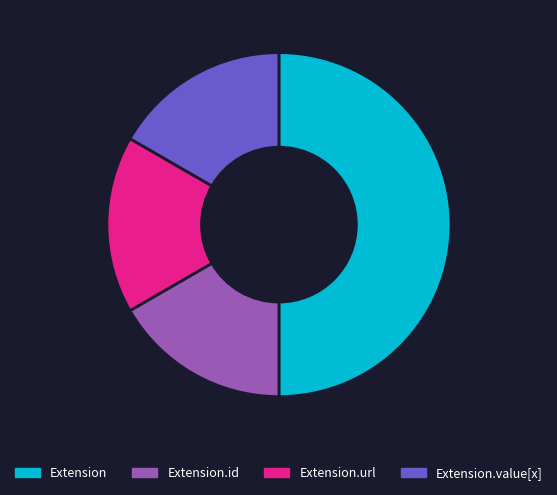

Which has a higher value, Extension or Extension.value[x]?

Extension